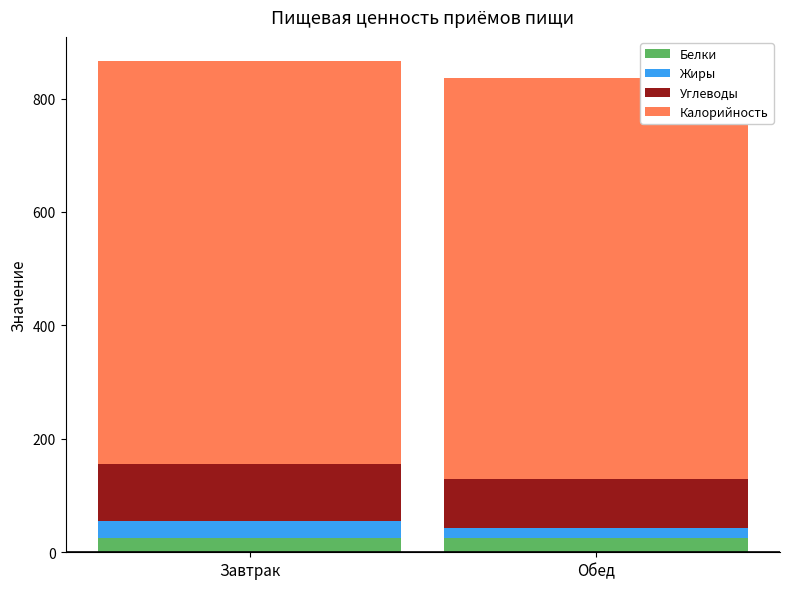

What is the sum of all Белки values?

50.4